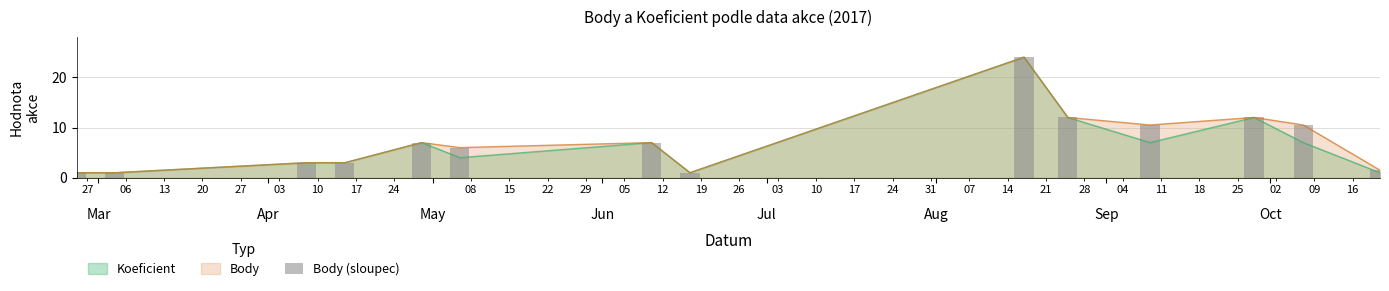

What is the minimum value for Koeficient?

1.0